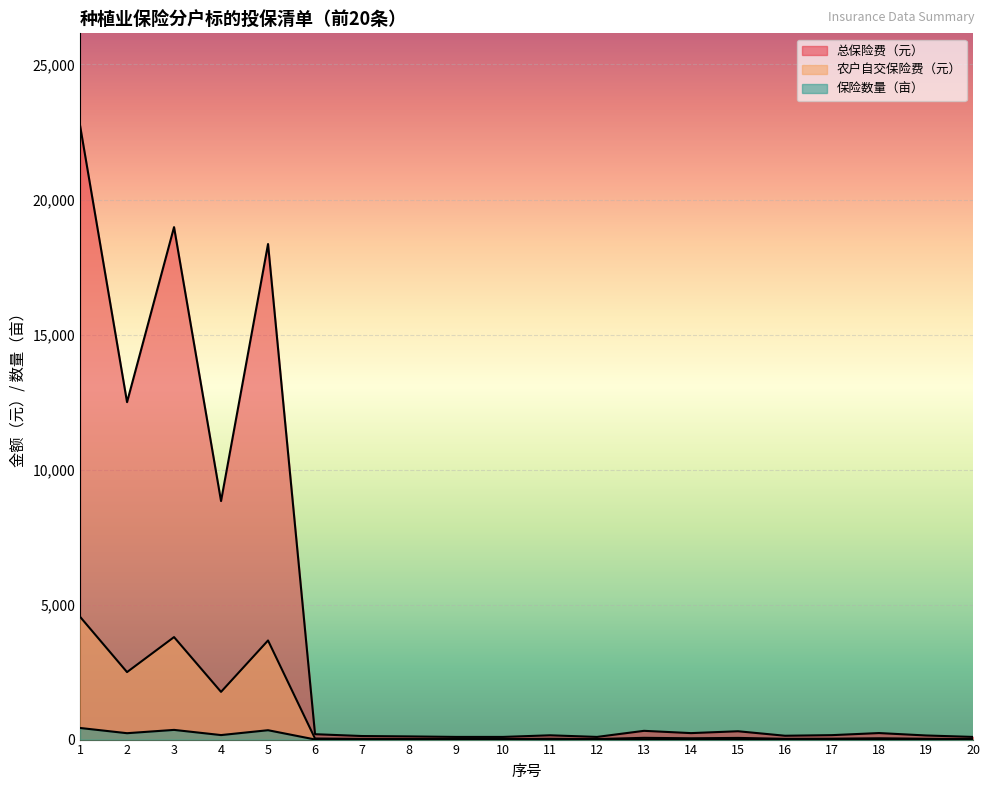

At which category is the sum across all series the highest?

1